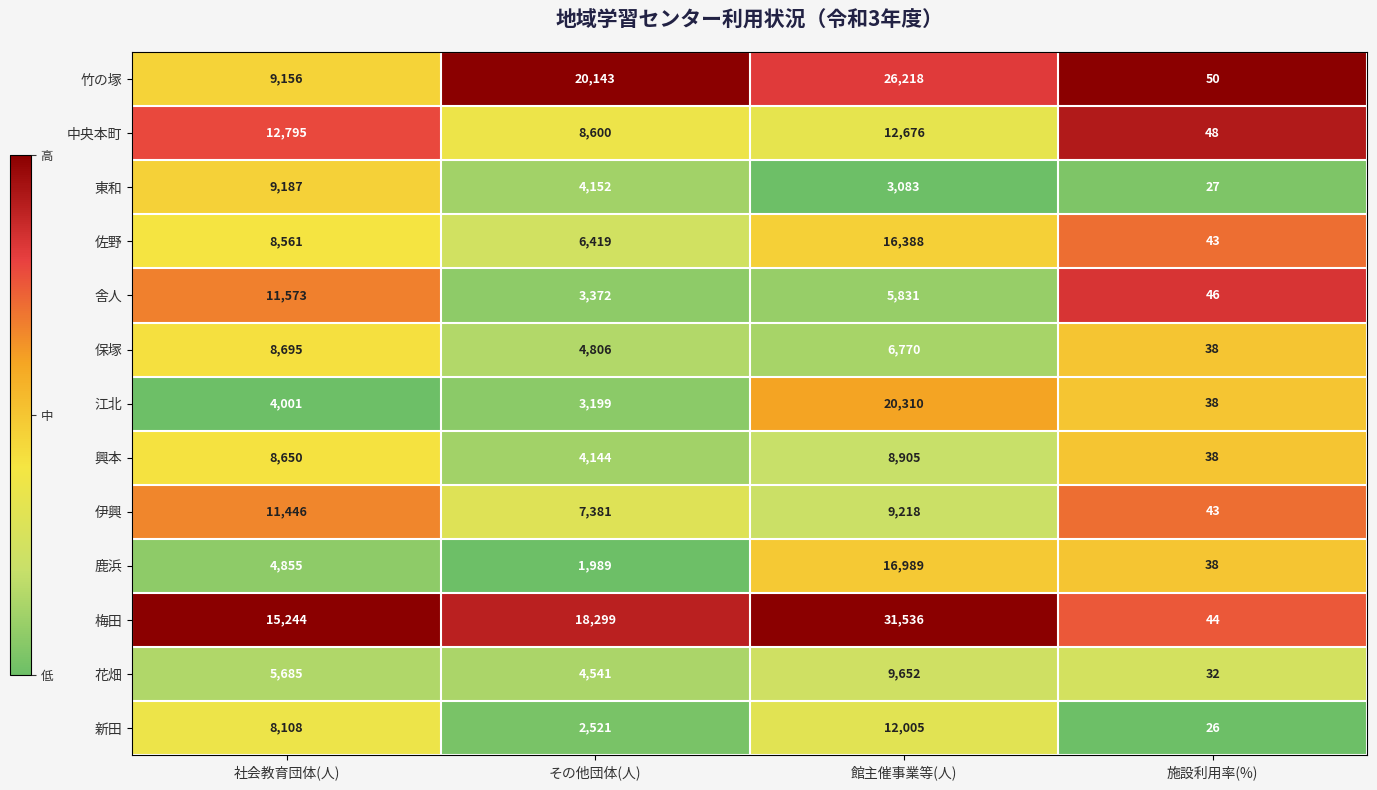

The value of 竹の塚 at 施設利用率(%) is 28. True or false?

False